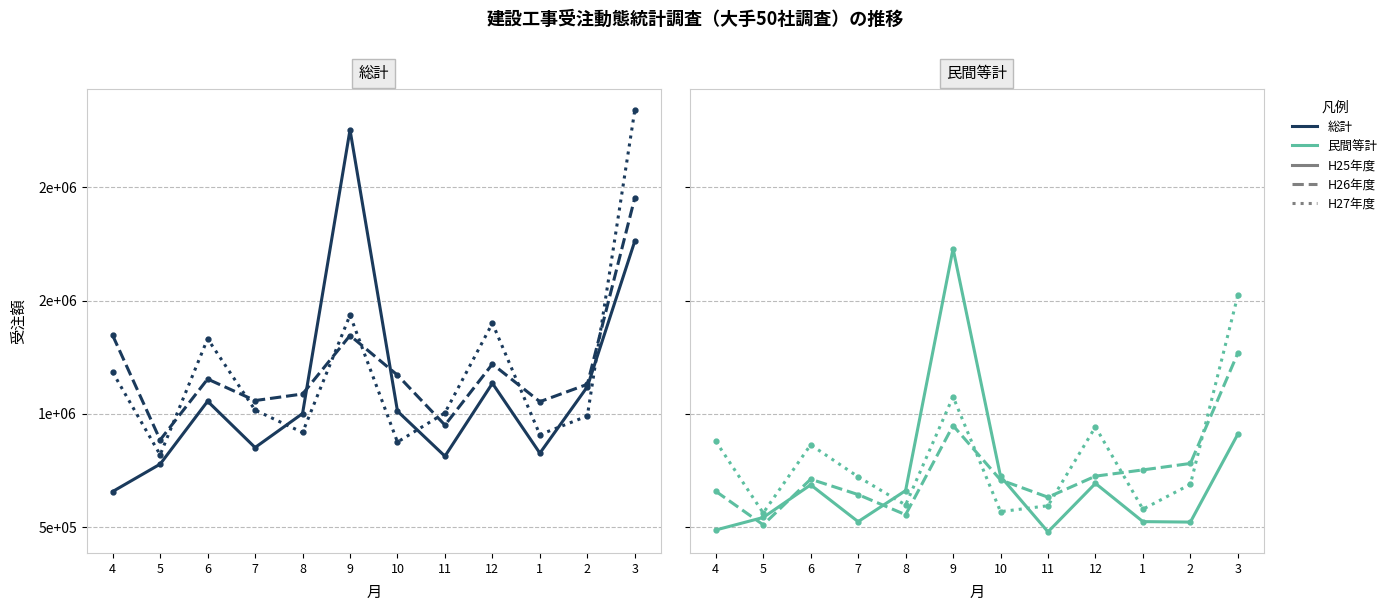

Read the 民間等計_H27年度 value at 9.

1075818.0